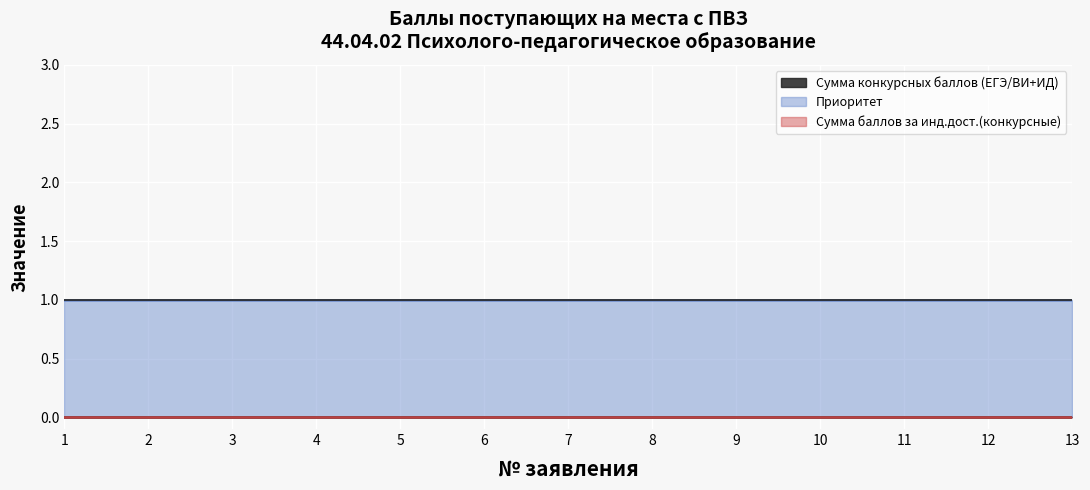

Reading right to left, extract all data points from this chart.

Сумма конкурсных баллов (ЕГЭ/ВИ+ИД): 0	0	0	0	0	0	0	0	0	0	0	0	0
Приоритет: 1	1	1	1	1	1	1	1	1	1	1	1	1
Сумма баллов за инд.дост.(конкурсные): 0	0	0	0	0	0	0	0	0	0	0	0	0